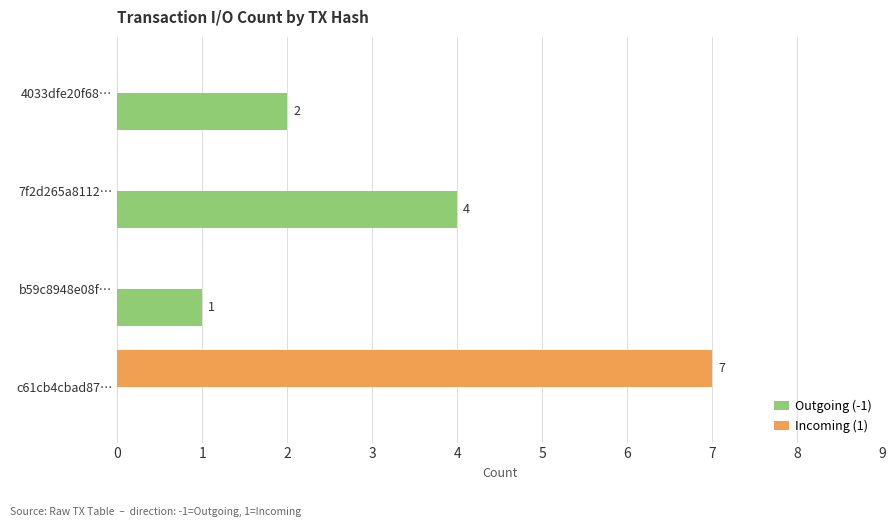

What is the maximum value shown in the chart?

7